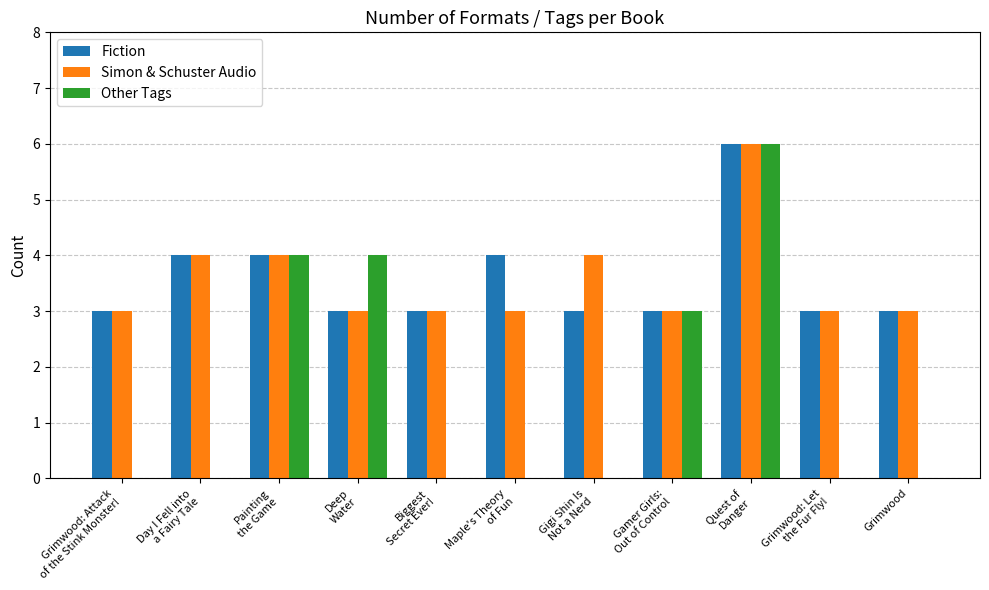

What is the greatest value displayed?

6